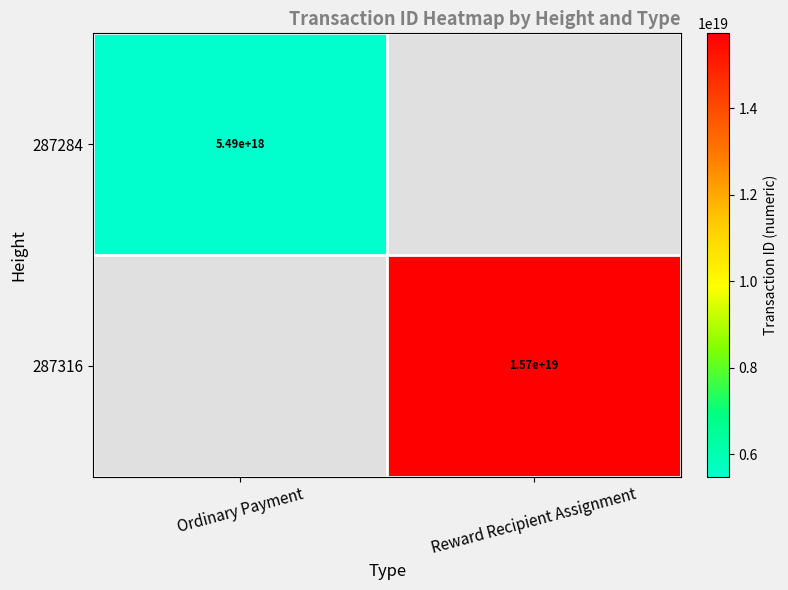

Is it true that 287284 equals 5490000000000000000 at Ordinary Payment?

True